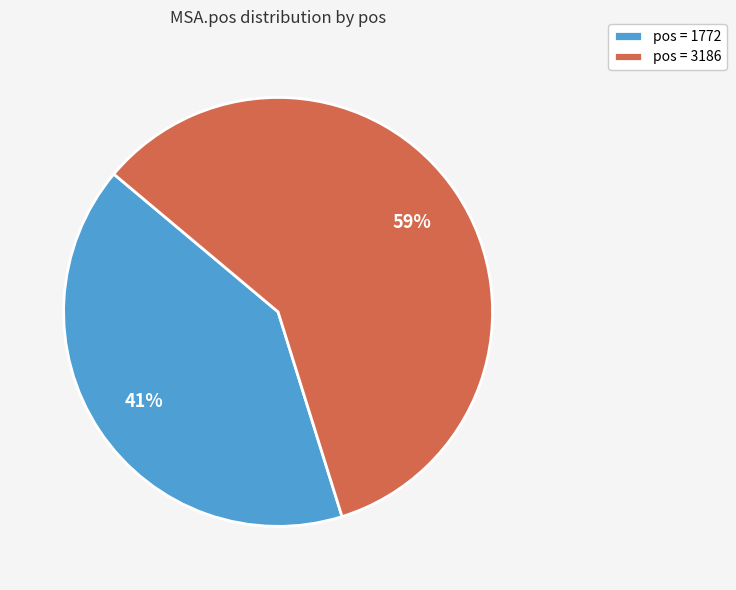

How many slices are in this pie chart?

2